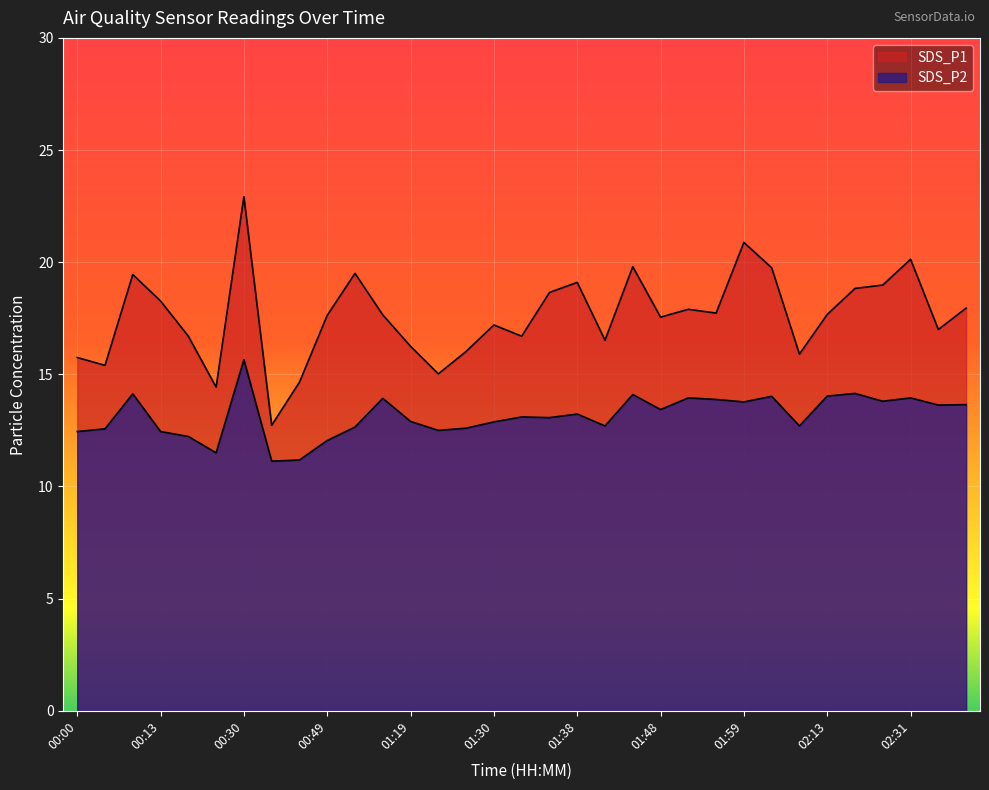

True or false: SDS_P1 and SDS_P2 intersect in this chart.

False